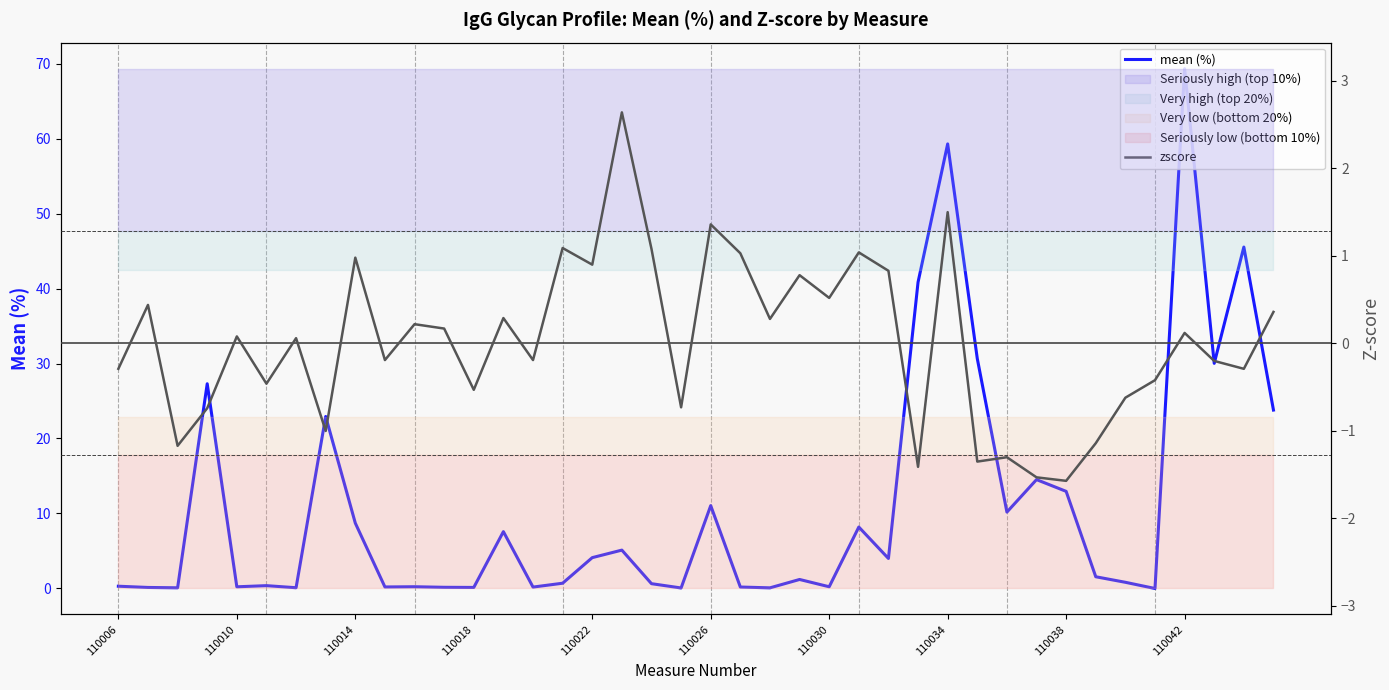

Between 110006 and 25, which series saw the biggest shift?

mean (%)